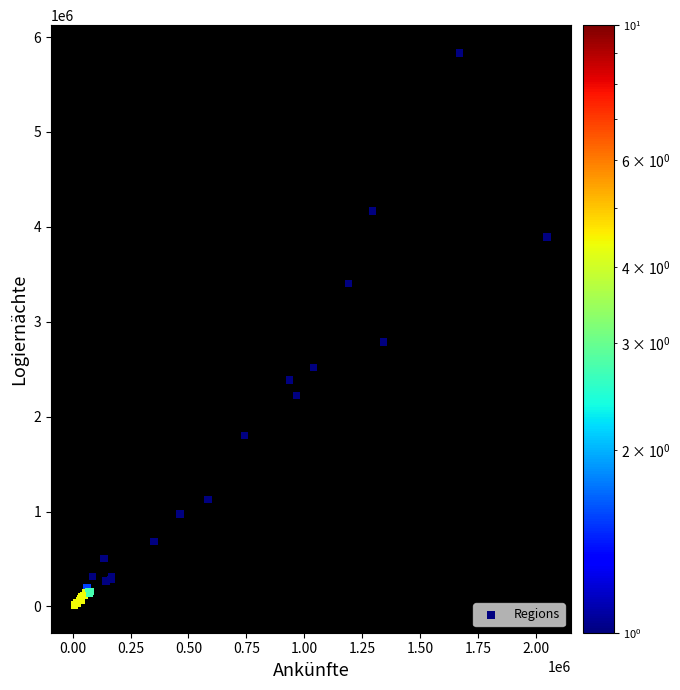

What Y value in the scatter plot is closest to 2924364?

2788132